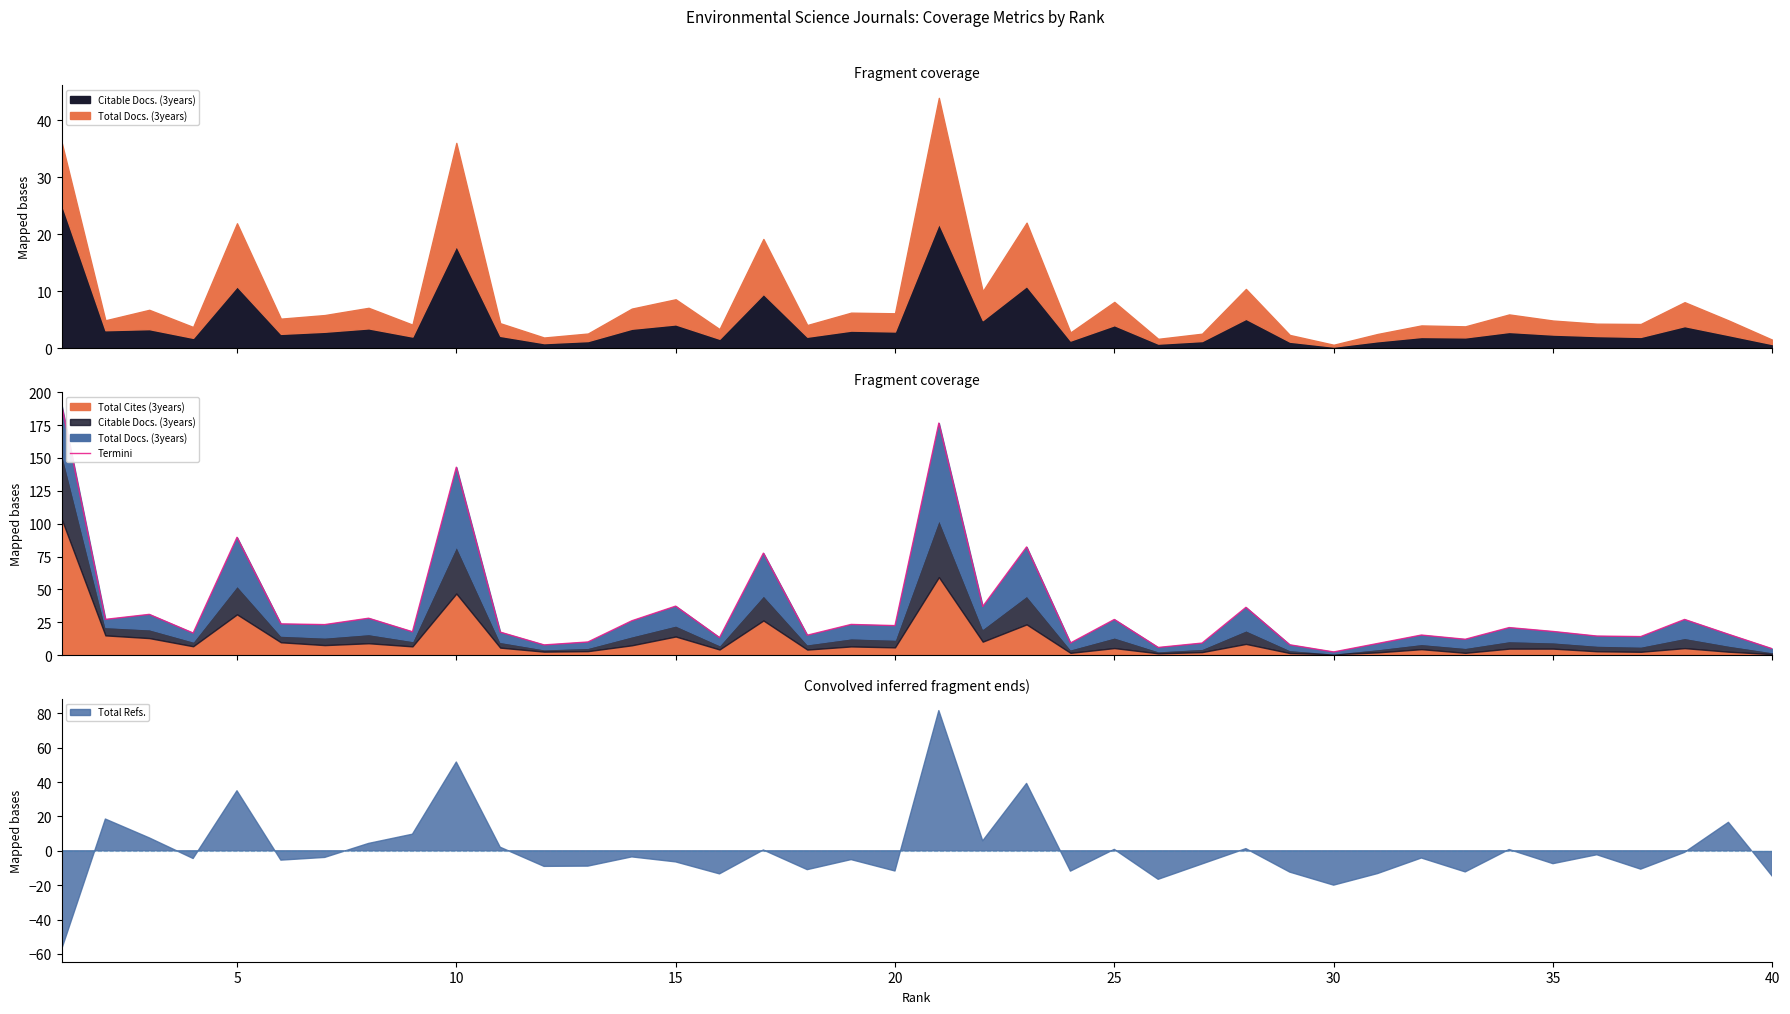

What is the value of the 29th point from the left?

7.8